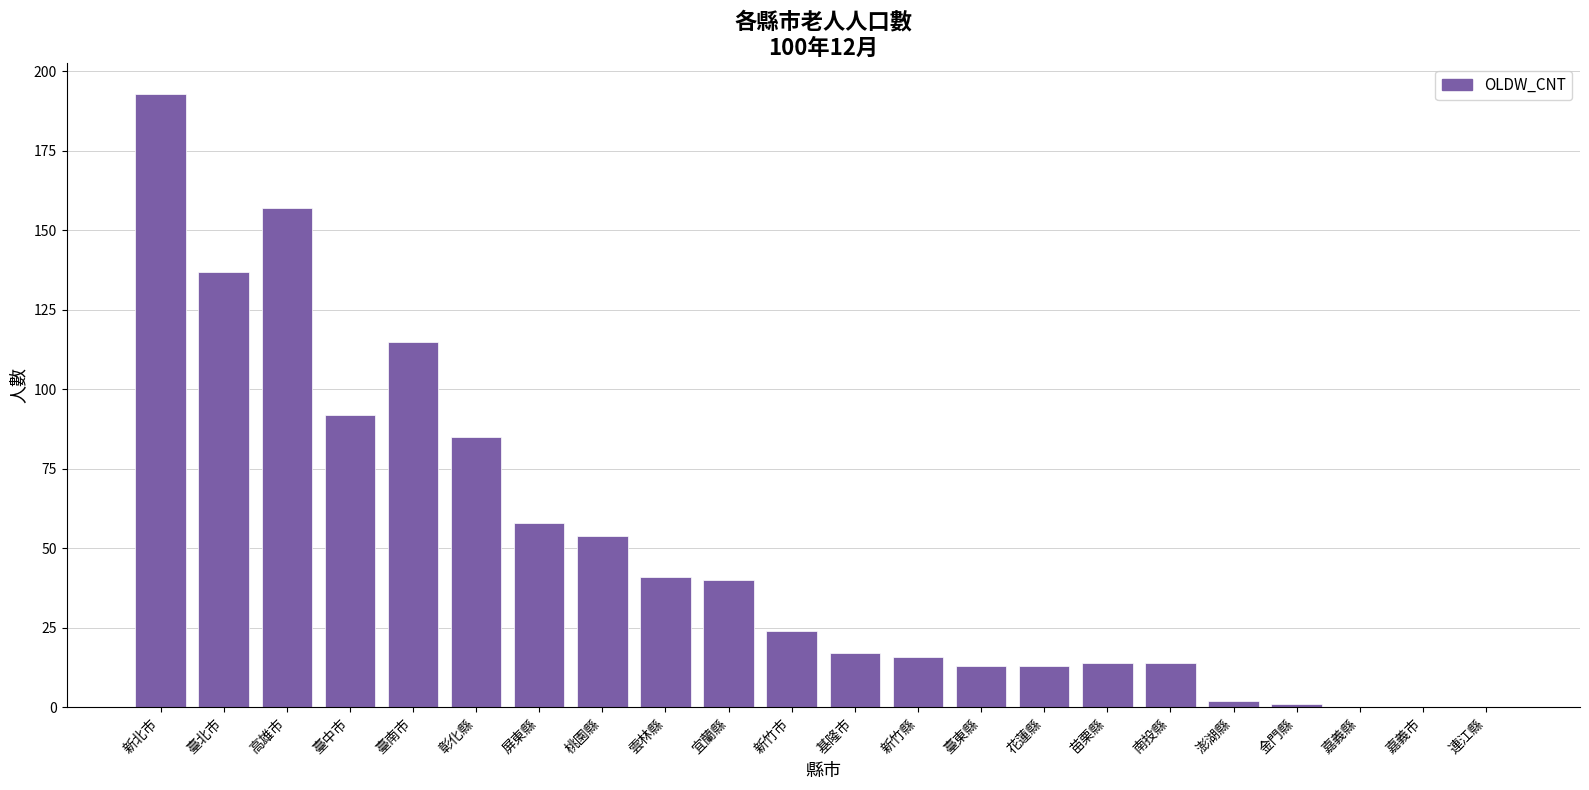

What is the sum of all values?

1086